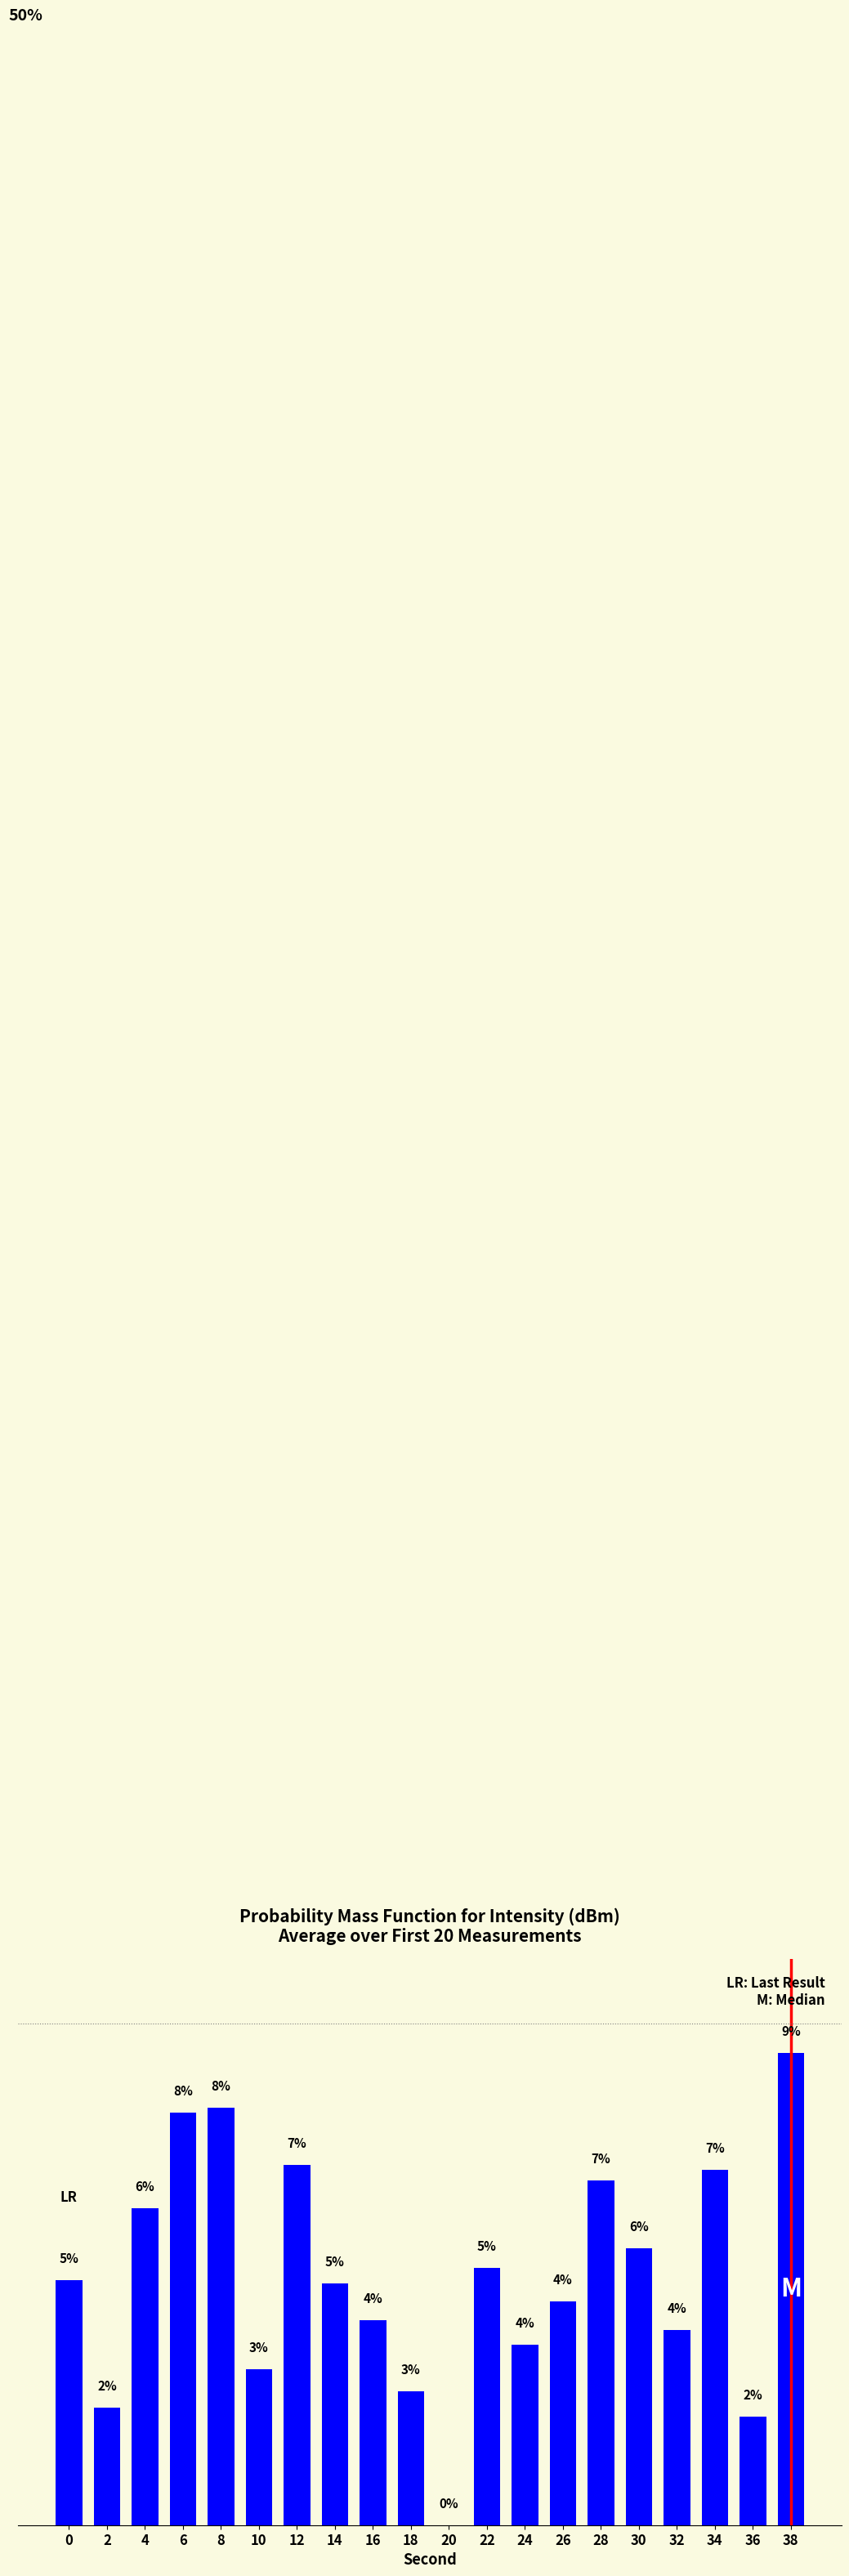

Rank the categories by value from highest to lowest.

38, 8, 6, 12, 34, 28, 4, 30, 22, 0, 14, 26, 16, 32, 24, 10, 18, 2, 36, 20